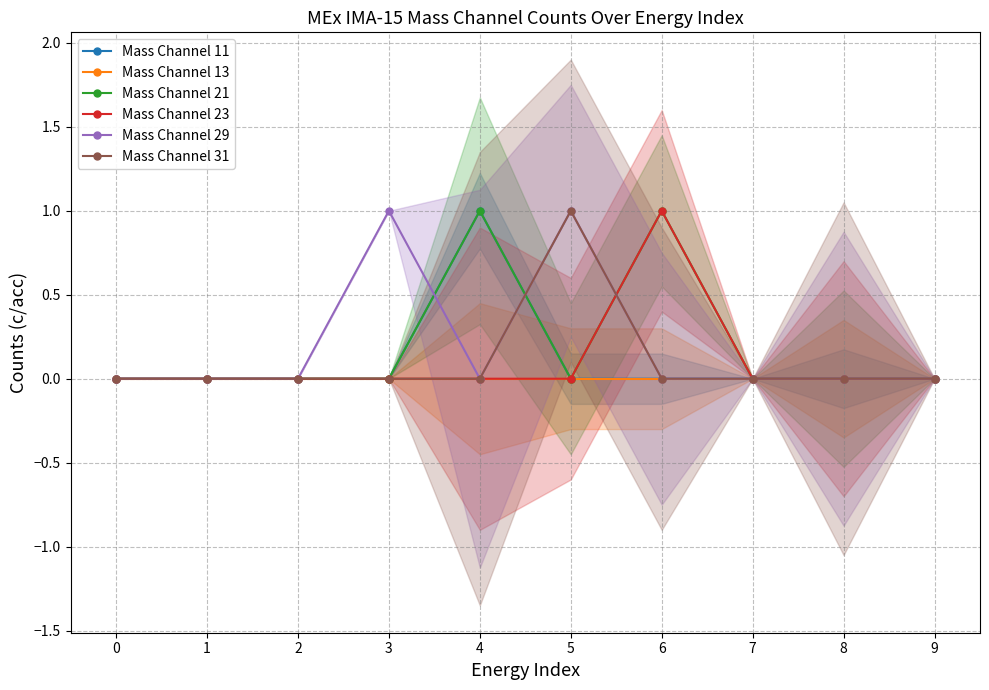

Between 7 and 6, which is larger?

7